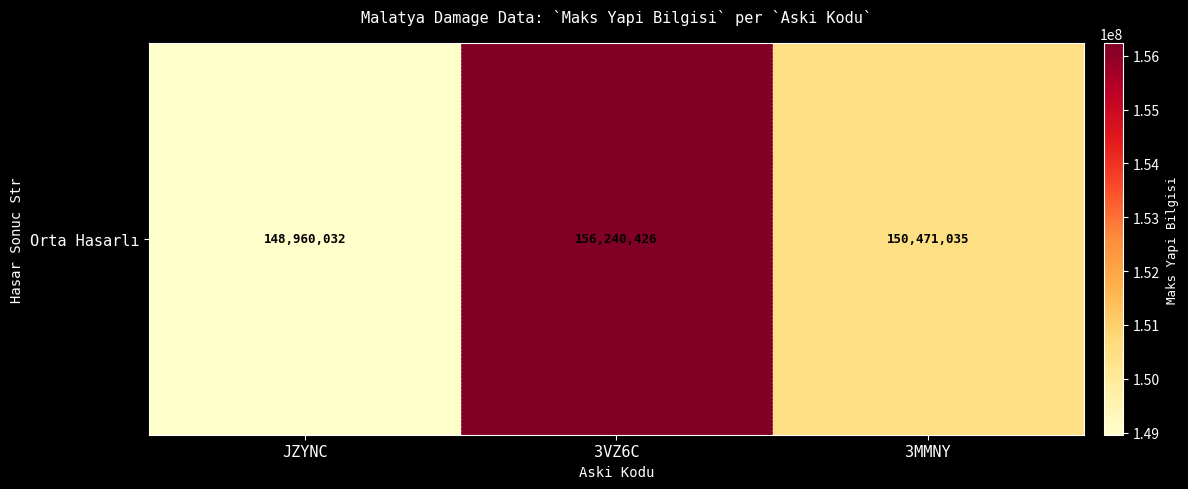

Approximately how many times larger is the value at 3VZ6C compared to JZYNC?

1.0